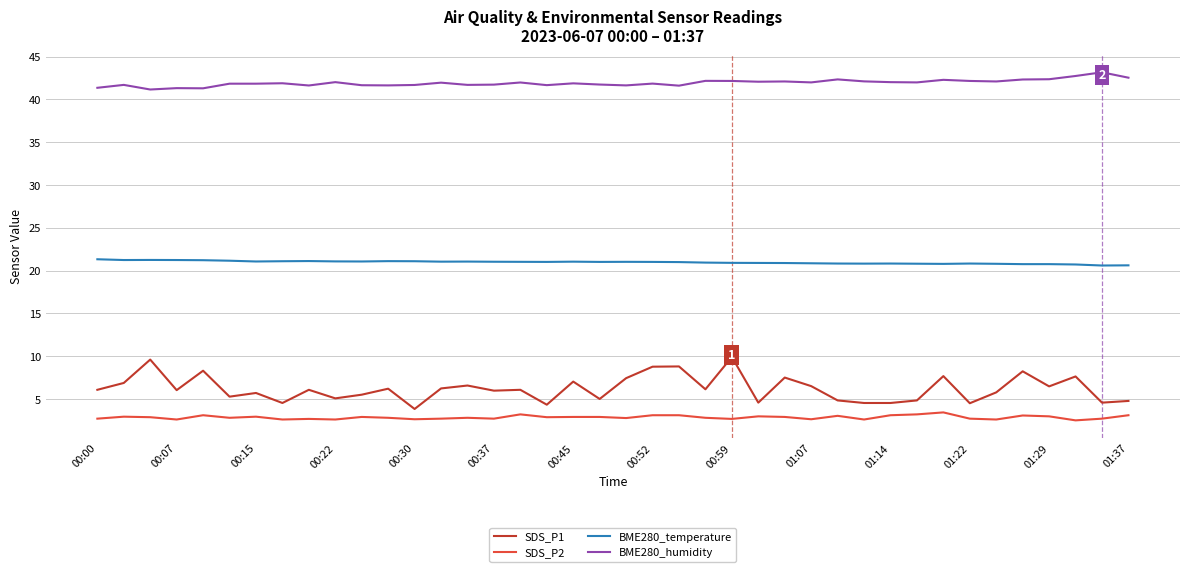

Which series has the largest total across all categories?

BME280_humidity